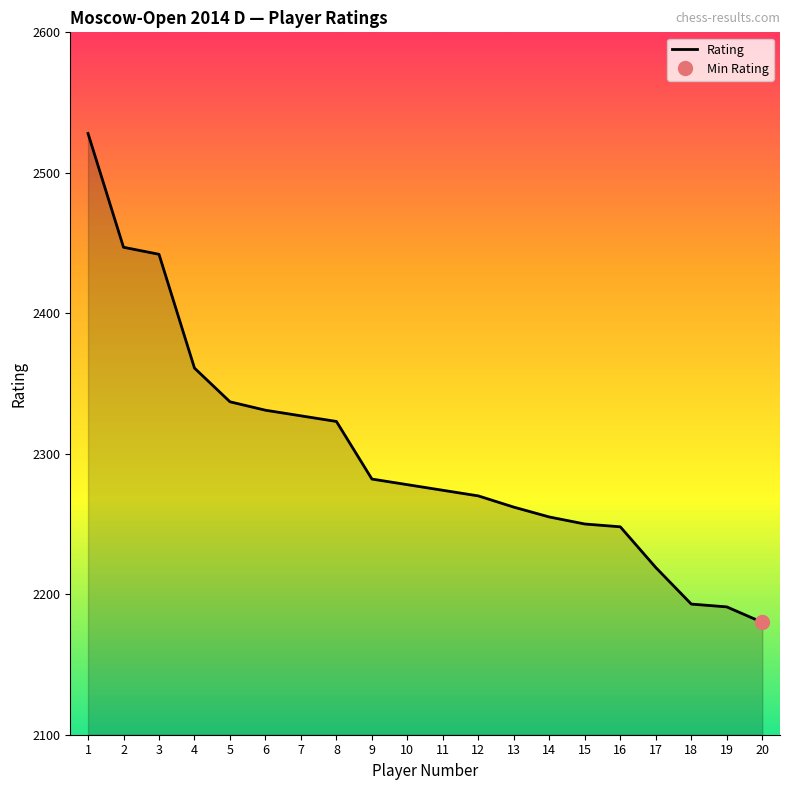

True or false: there are more than 0 points higher than both neighbors.

False